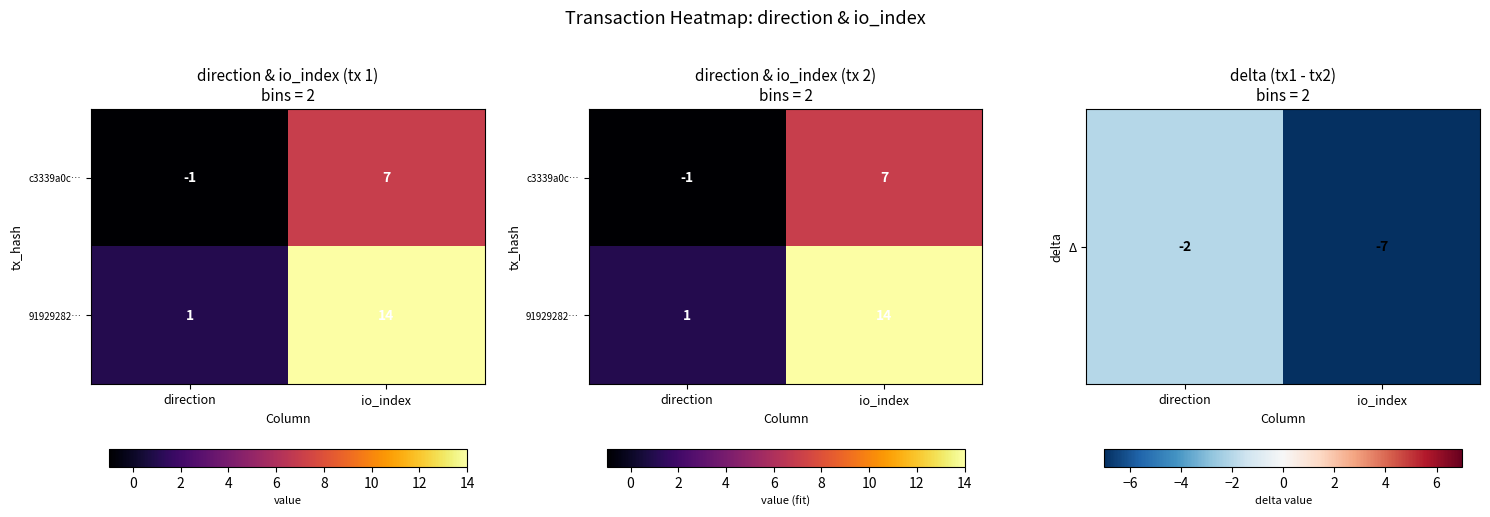

Which series has the largest total across all categories?

91929282…